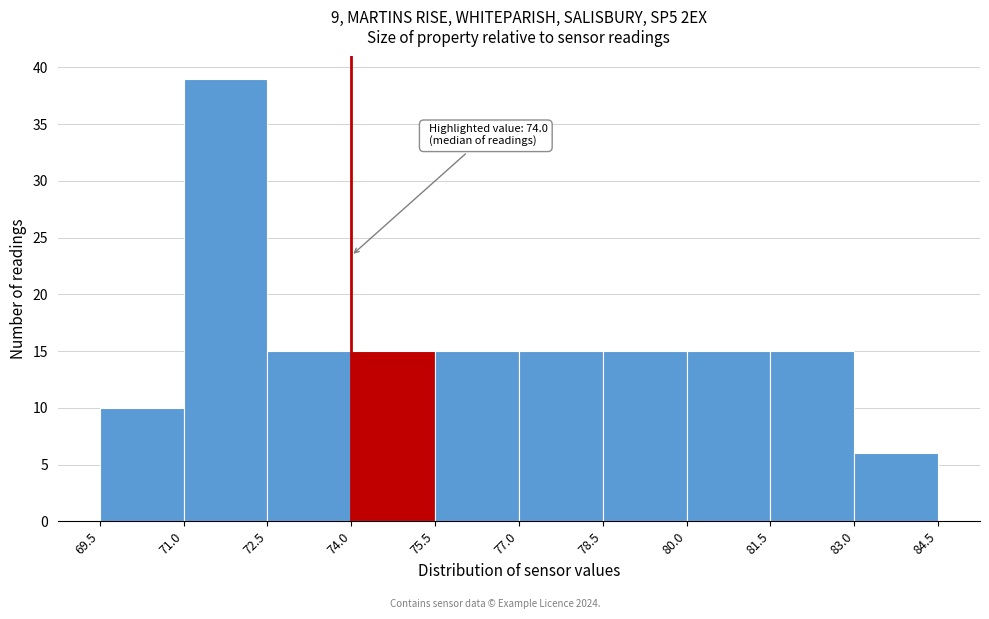

Over which range of the x-axis is the bar tallest?

71.0 to 72.5